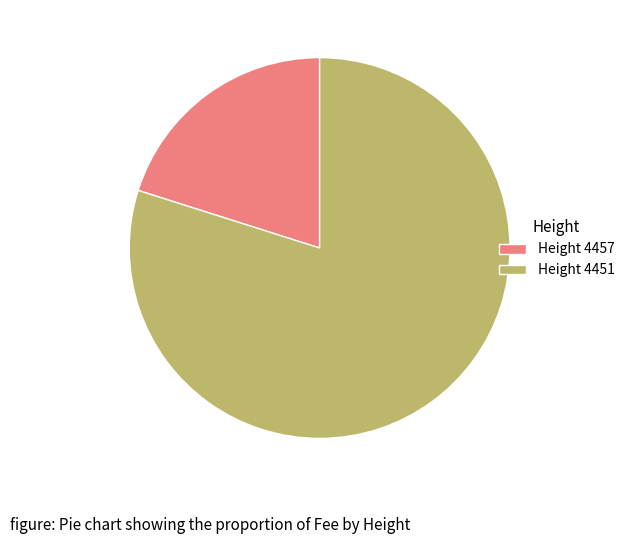

True or false: Height 4457 accounts for 20% of the total.

True